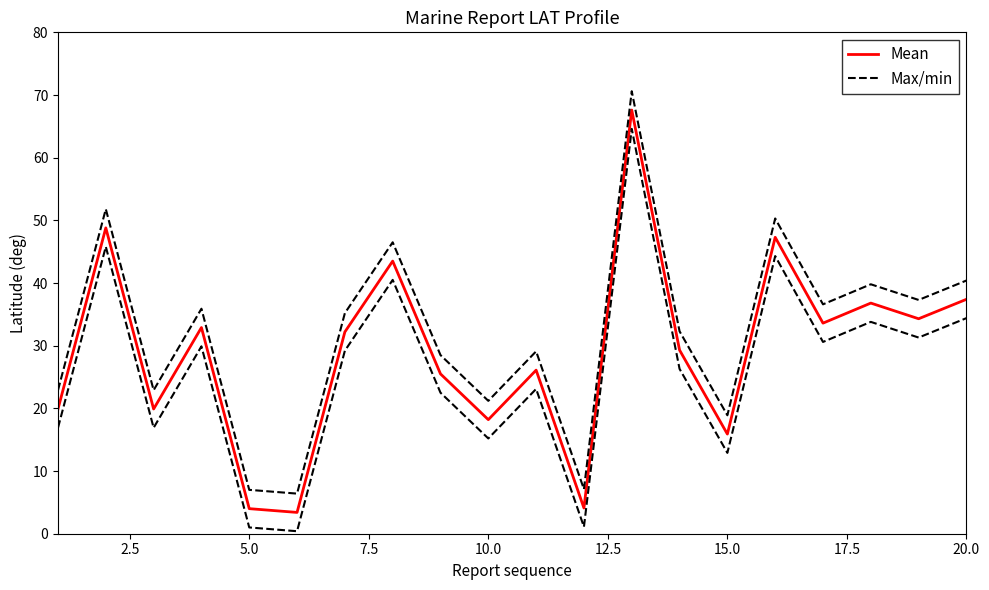

Rank the series by their average value, from lowest to highest.

Mean, Max/min